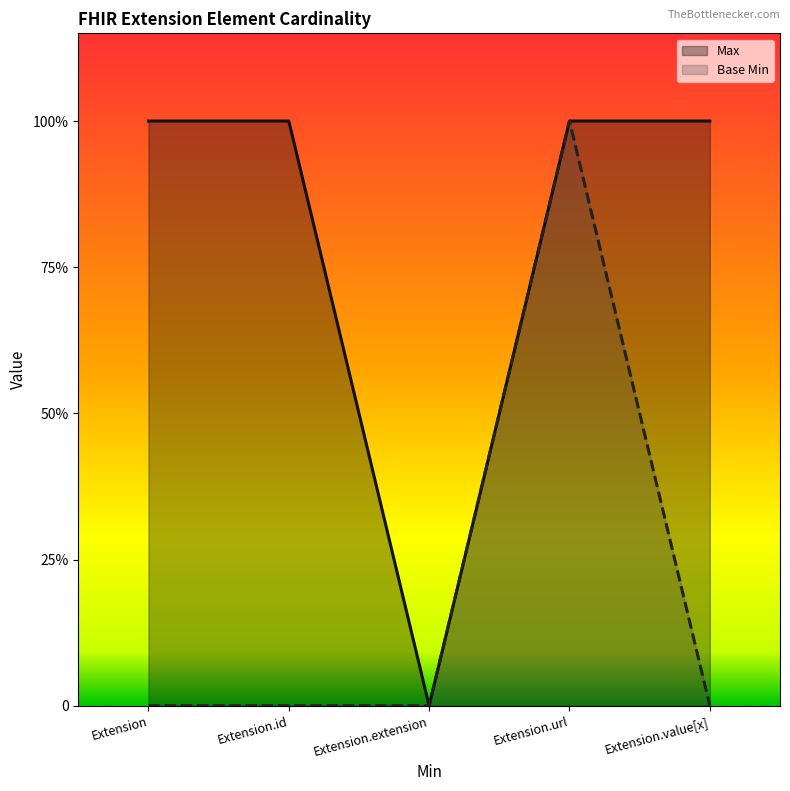

Reading left to right, extract all data points from this chart.

Max: Extension=1	Extension.id=1	Extension.extension=0	Extension.url=1	Extension.value[x]=1
Base Min: Extension=0	Extension.id=0	Extension.extension=0	Extension.url=1	Extension.value[x]=0